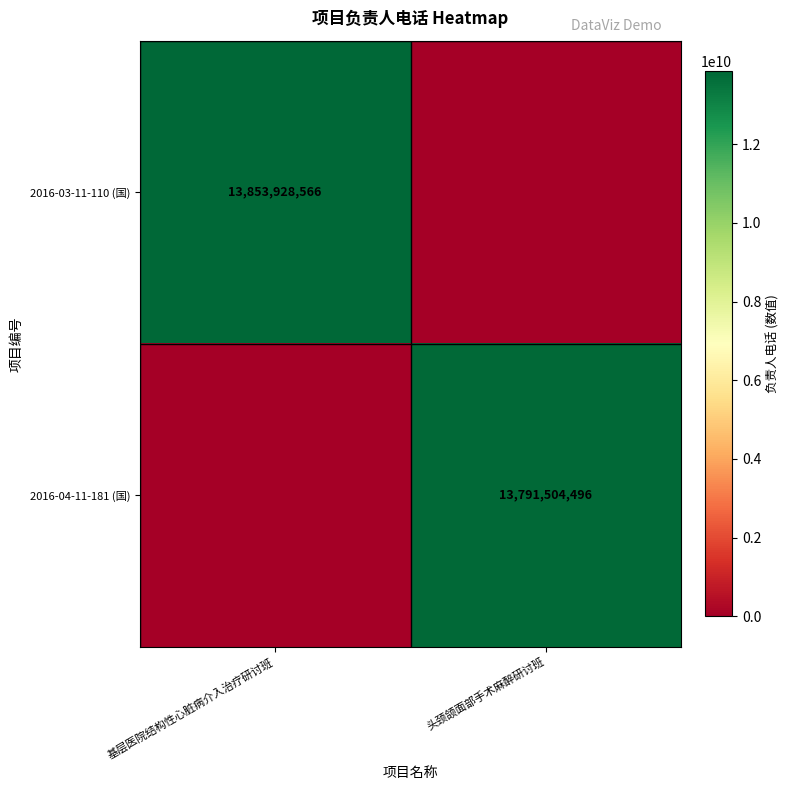

True or false: 2016-04-11-181 (国) has a value of 24578937585 at 头颈颌面部手术麻醉研讨班.

False